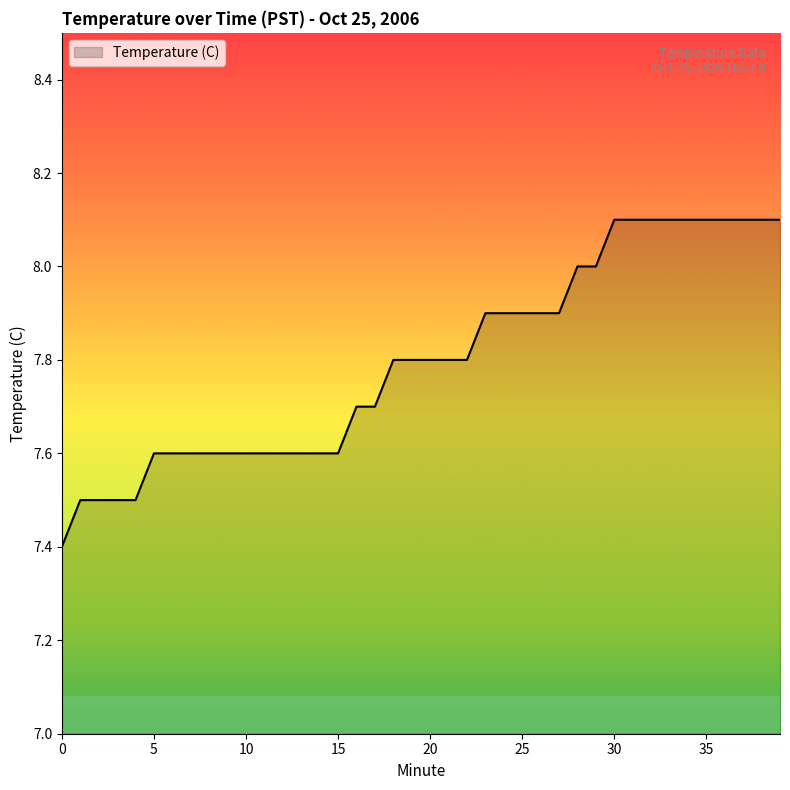

What is the sum of all values?

311.9